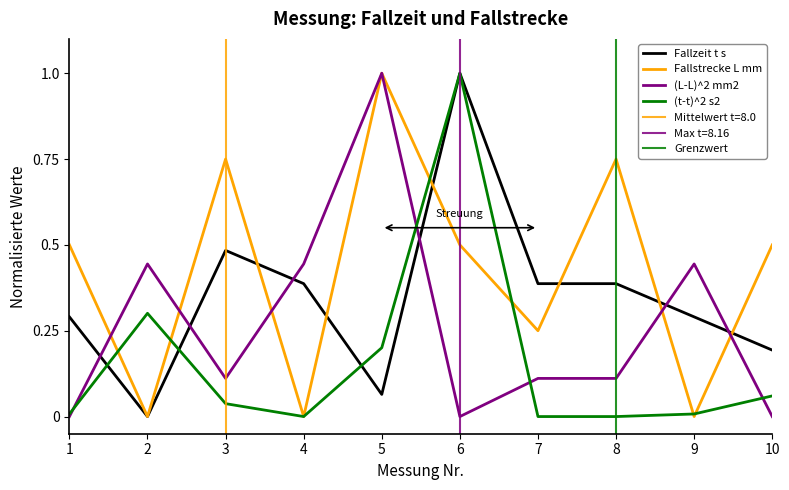

Reading left to right, list all the values displayed in this chart.

Fallzeit t s: 0.3	0.0	0.5	0.4	0.1	1.0	0.4	0.4	0.3	0.2
Fallstrecke L mm: 0.5	0.0	0.7	0.0	1.0	0.5	0.2	0.7	0.0	0.5
(L-L)^2 mm2: 0.0	0.4	0.1	0.4	1.0	0.0	0.1	0.1	0.4	0.0
(t-t)^2 s2: 0.0	0.3	0.0	0.0	0.2	1.0	0.0	0.0	0.0	0.1